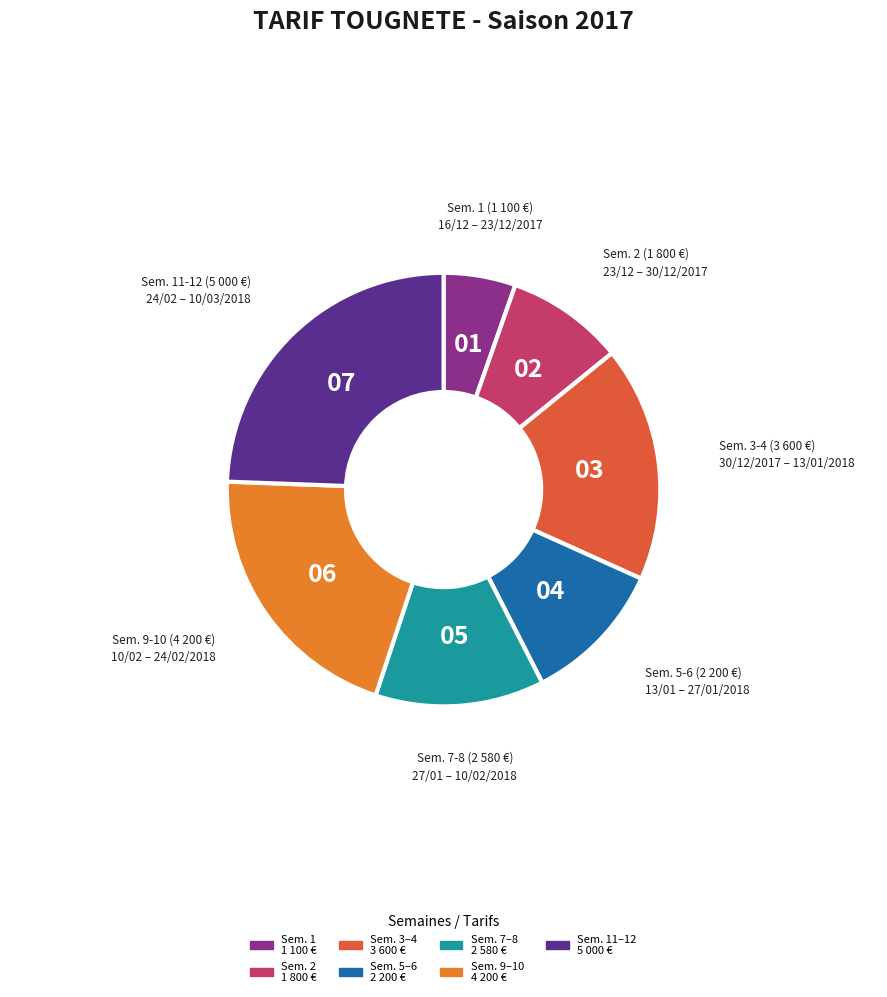

Is there a majority slice in this chart?

No